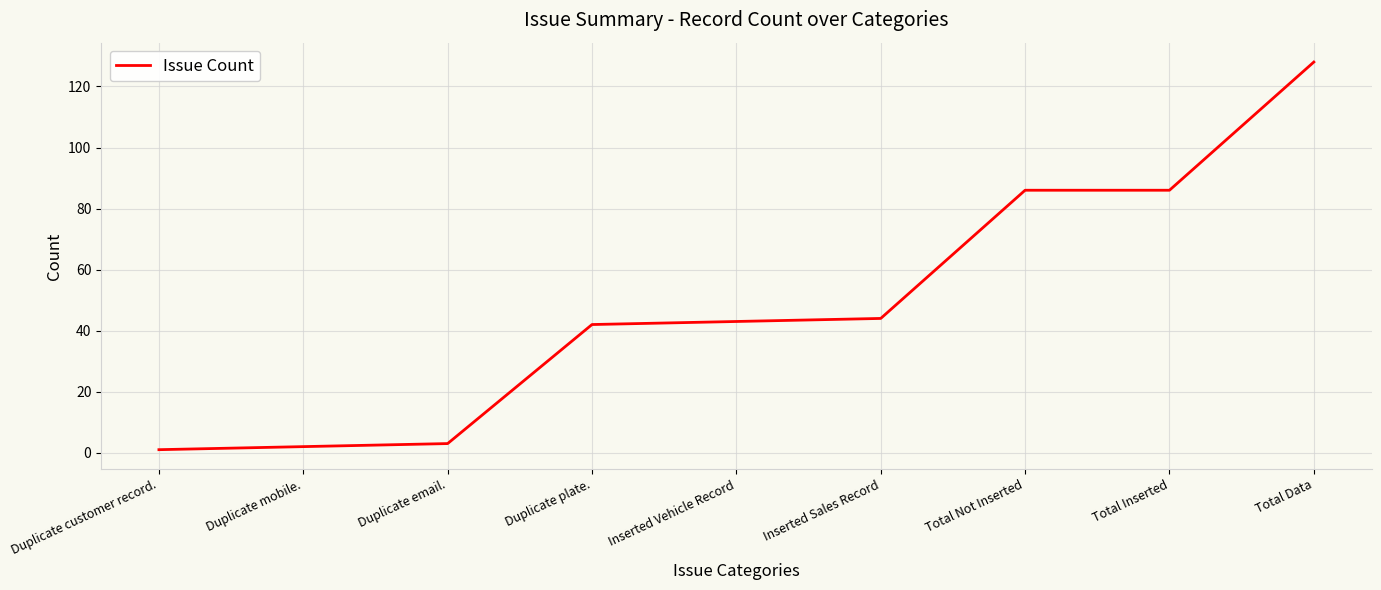

What is the sum of the values at Total Inserted and Inserted Vehicle Record?

129